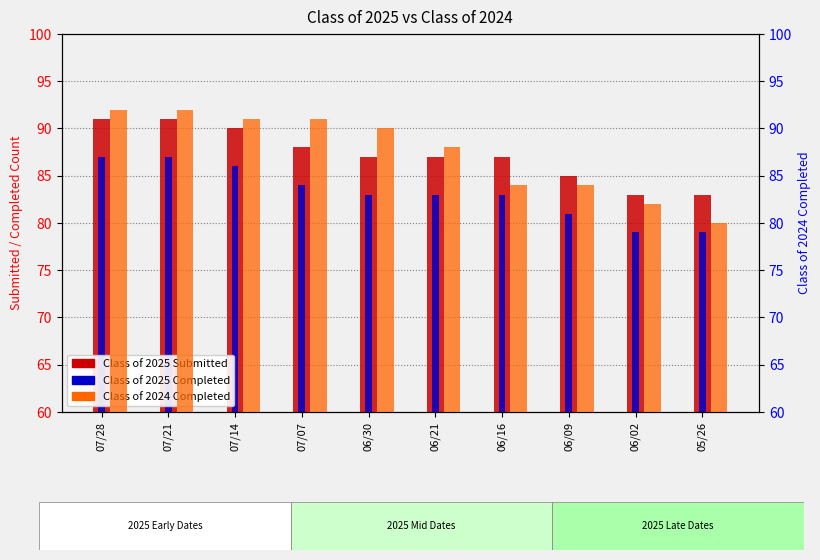

List the labels in order of Class of 2024 Completed value, smallest first.

05/26, 06/02, 06/16, 06/09, 06/21, 06/30, 07/14, 07/07, 07/28, 07/21